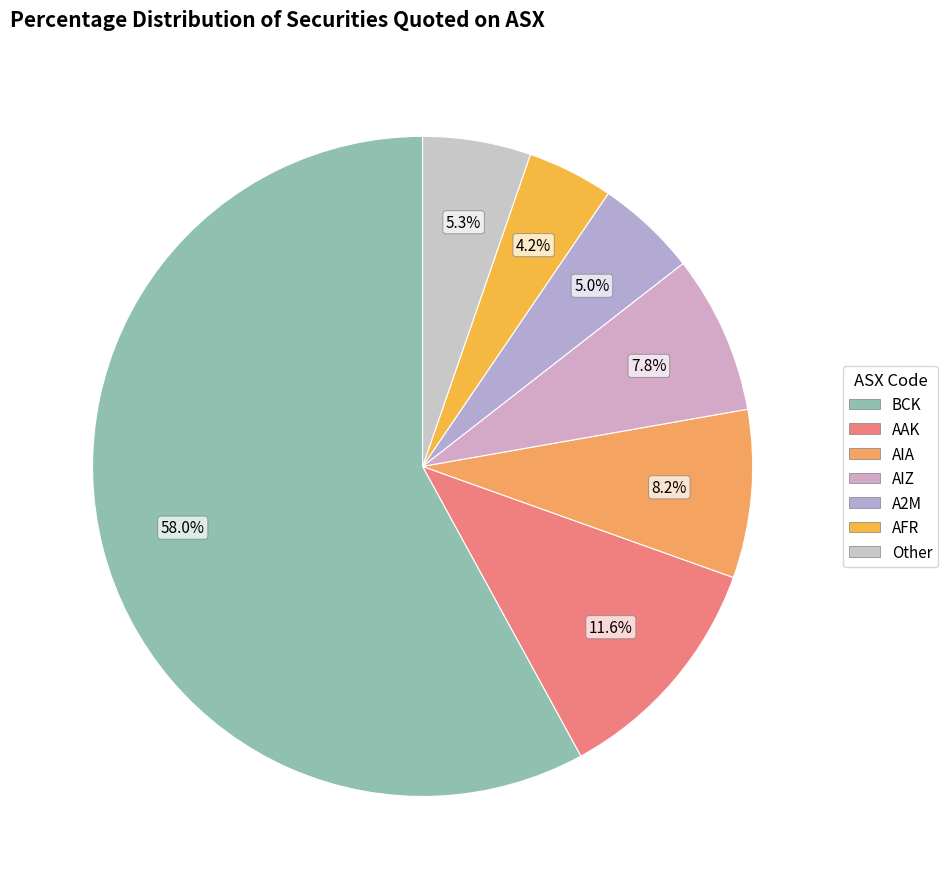

Which slice represents more than half of the pie?

BCK